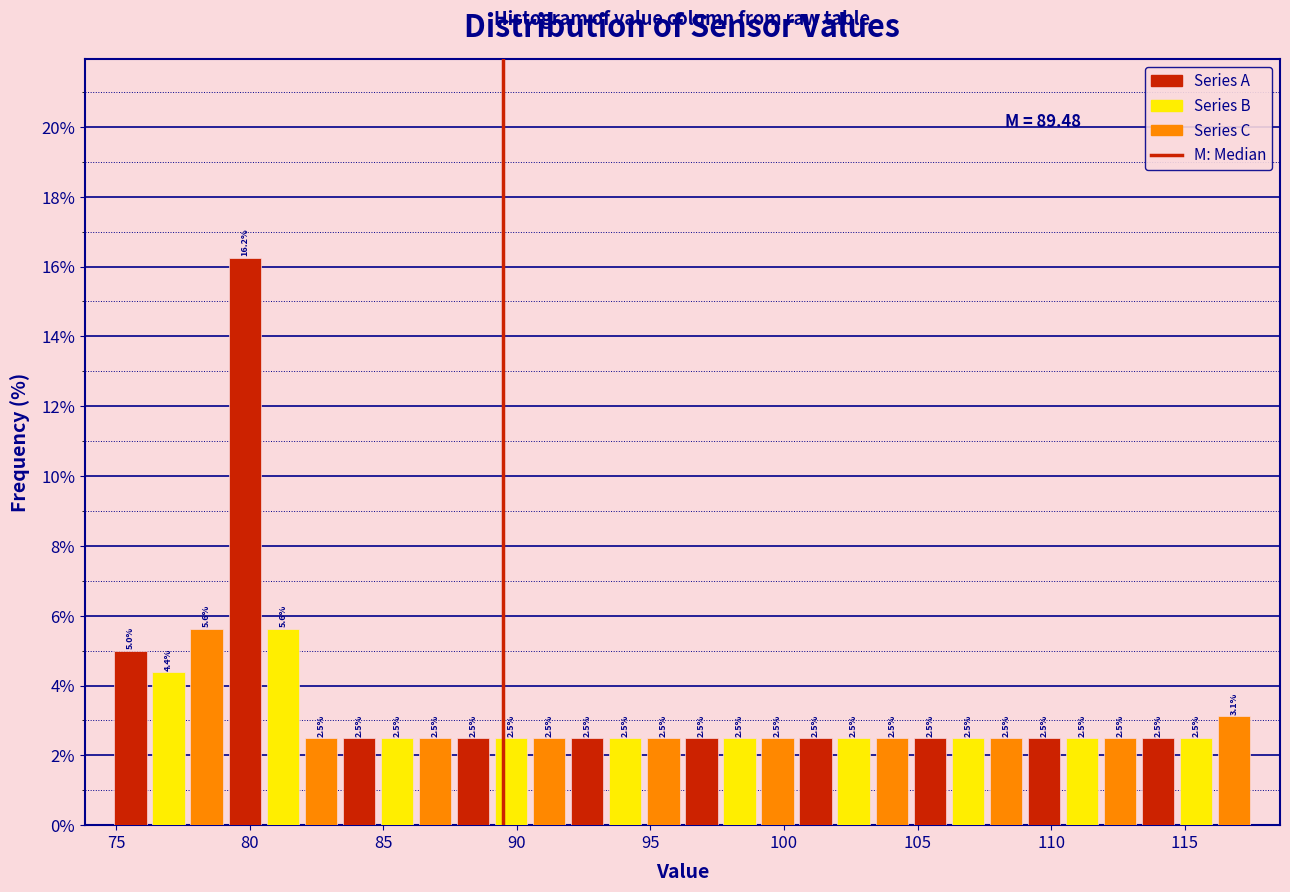

Around what value on the x-axis is the tallest bar? Give the approximate position of its centre, as read against the axis.

80.0